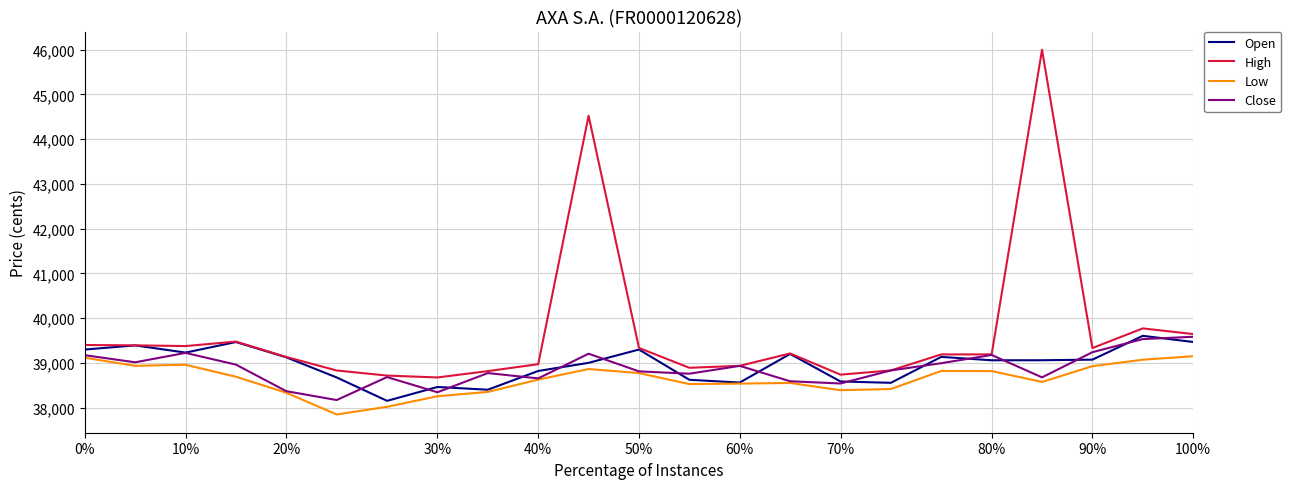

What is the highest value of the High series?

46000